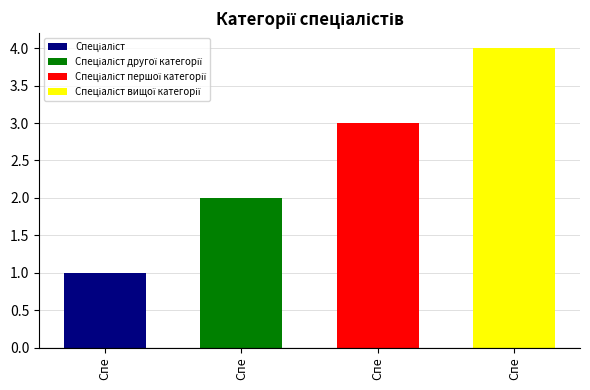

What is the label of the 2nd bar from the left?

Спеціаліст другої категорії